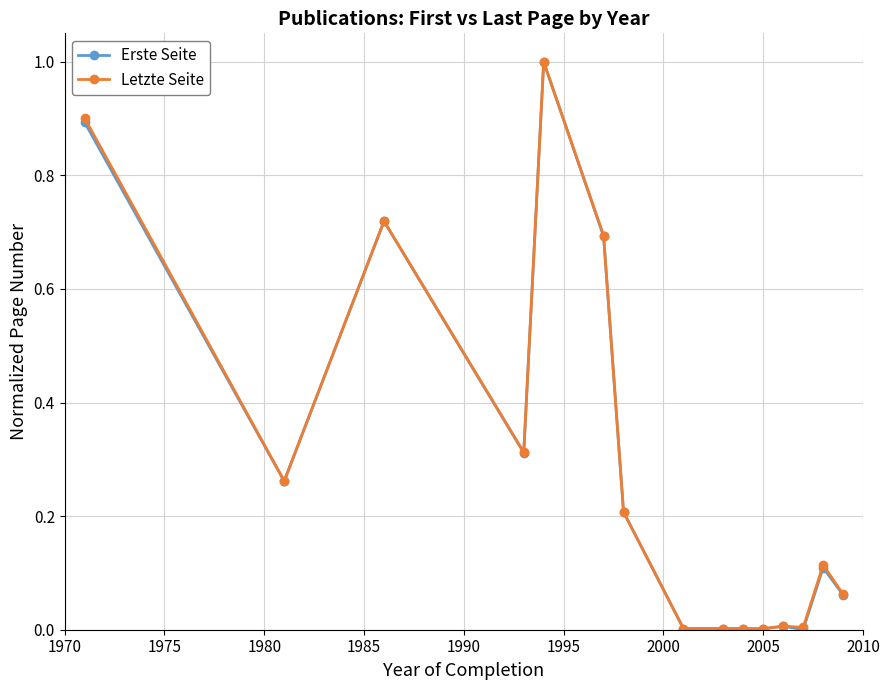

What is the greatest value displayed?

1.0